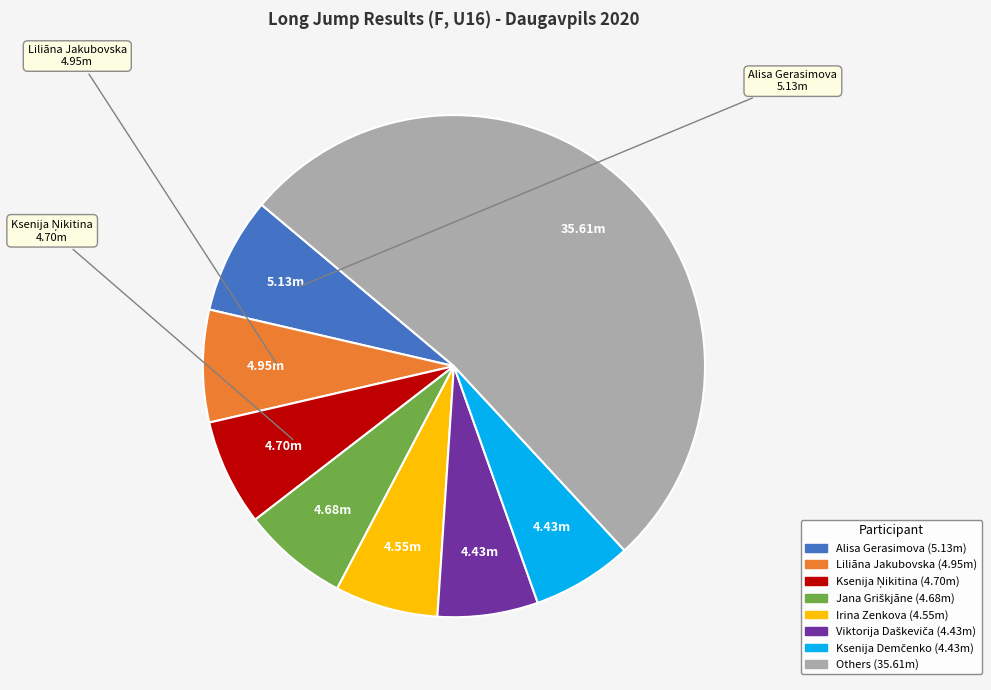

Is there a majority slice in this chart?

Yes